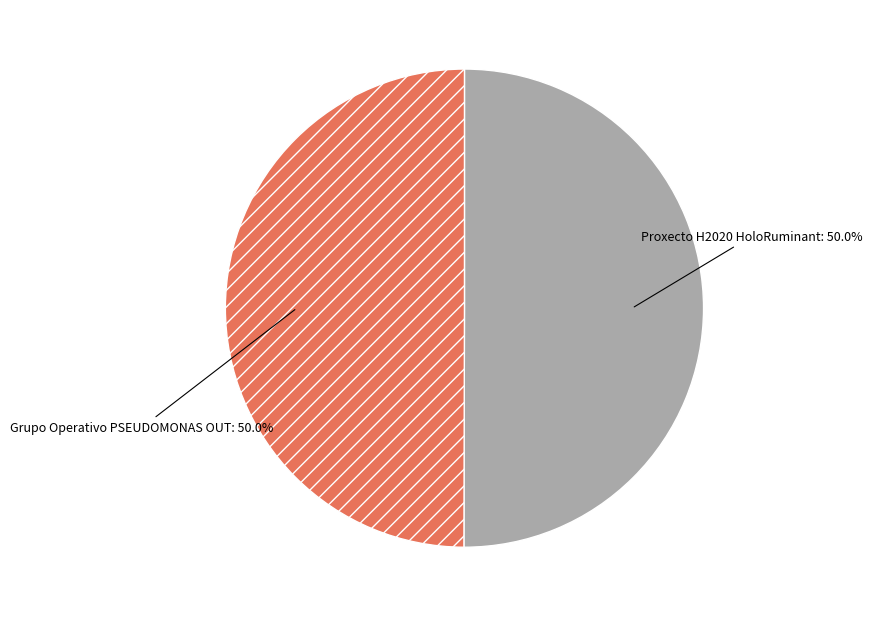

To the nearest percent, what portion does Grupo Operativo PSEUDOMONAS OUT represent?

50%